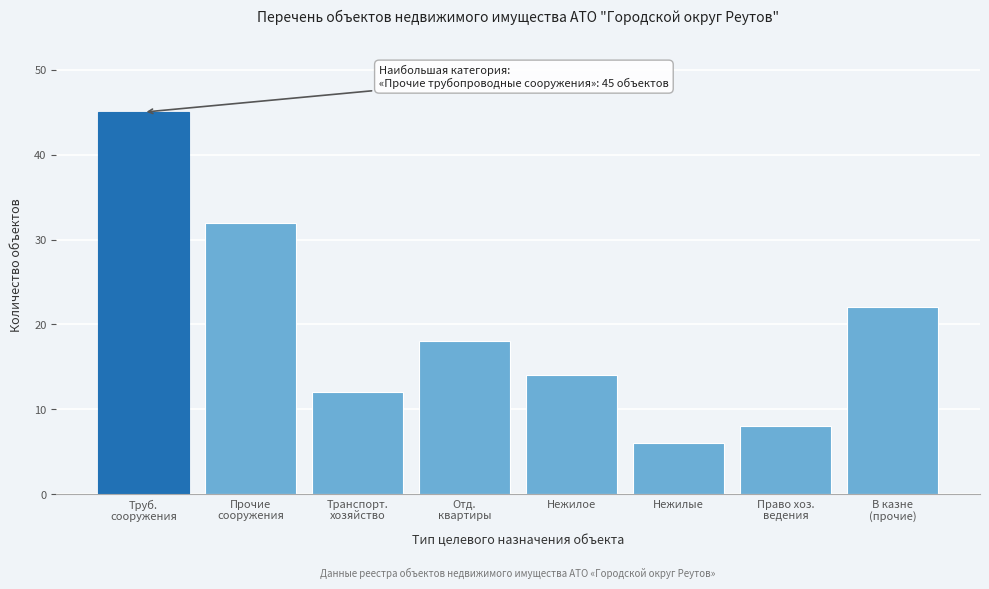

Reading left to right, extract all data points from this chart.

45	32	12	18	14	6	8	22